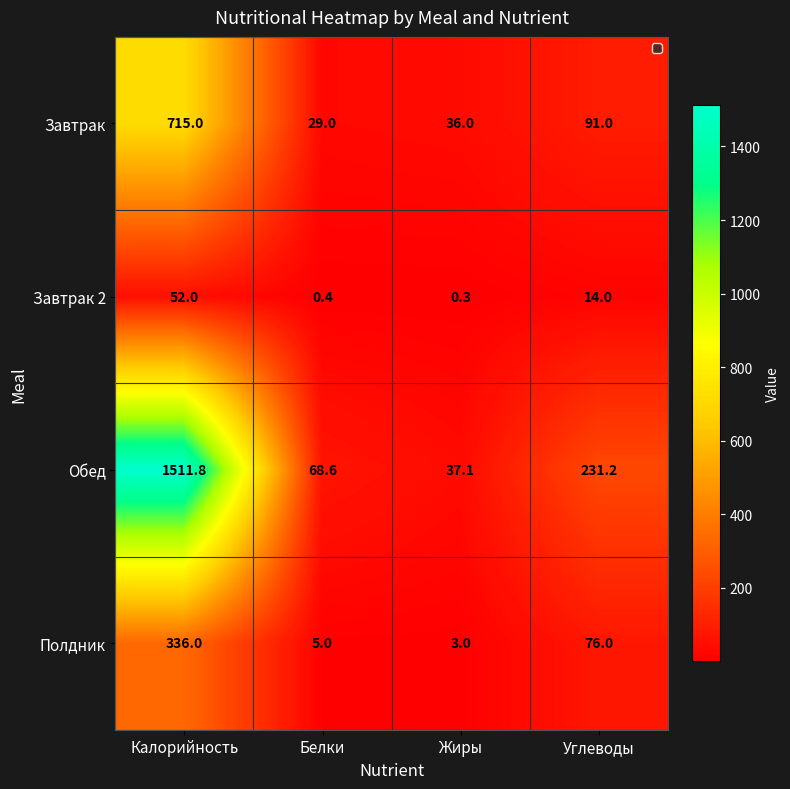

Count the number of data series in this chart.

4